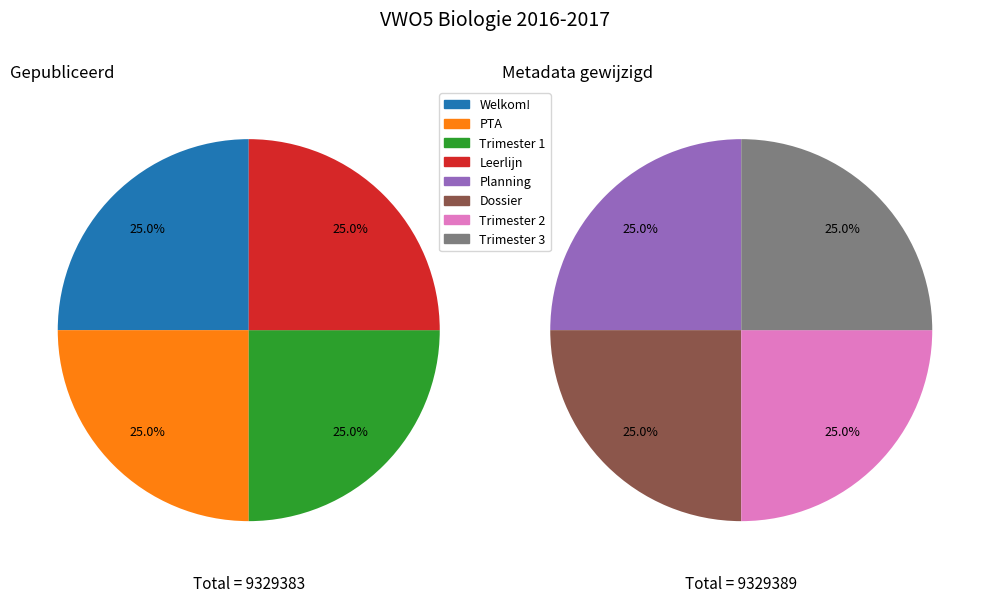

Is the sum of Welkom! and Trimester 3 greater than half?

No